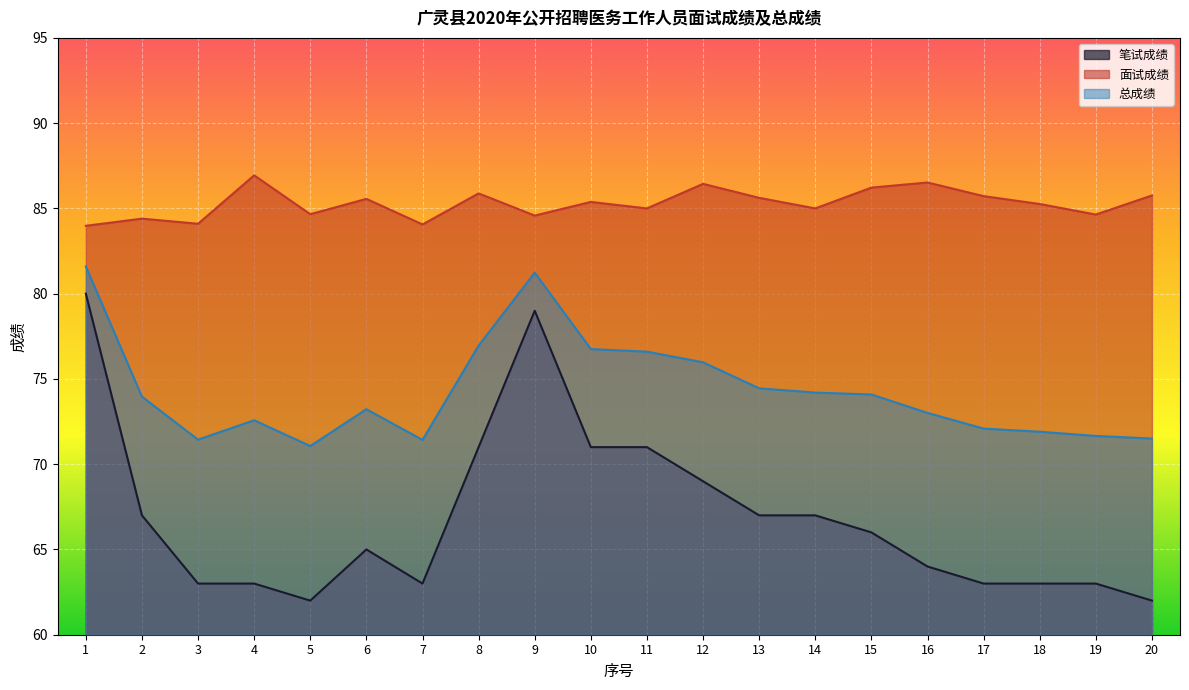

At which label does 总成绩 first exceed 73?

1